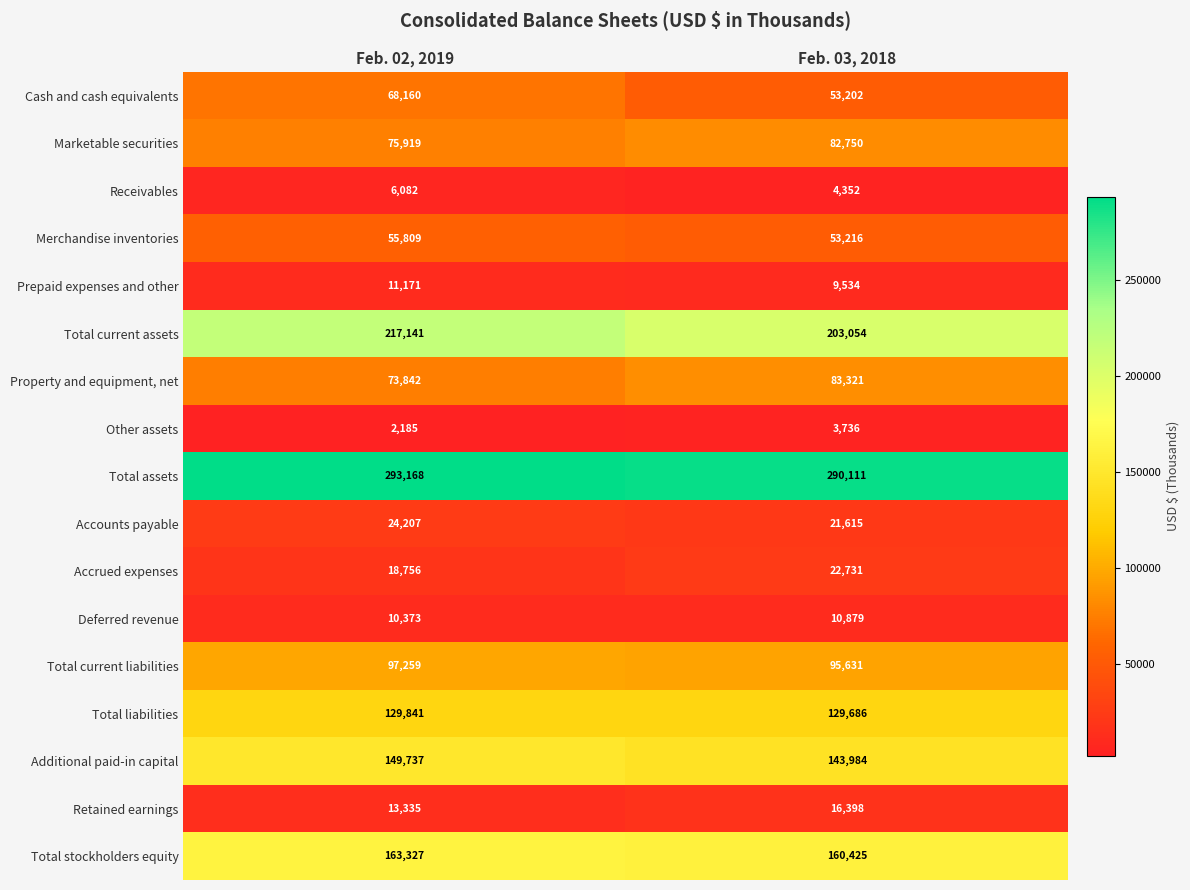

Is it true that Marketable securities equals 75919 at Feb. 02, 2019?

True